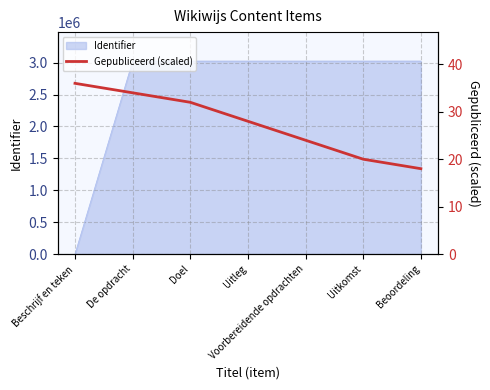

Where does the data first go above 28?

Beschrijf en teken